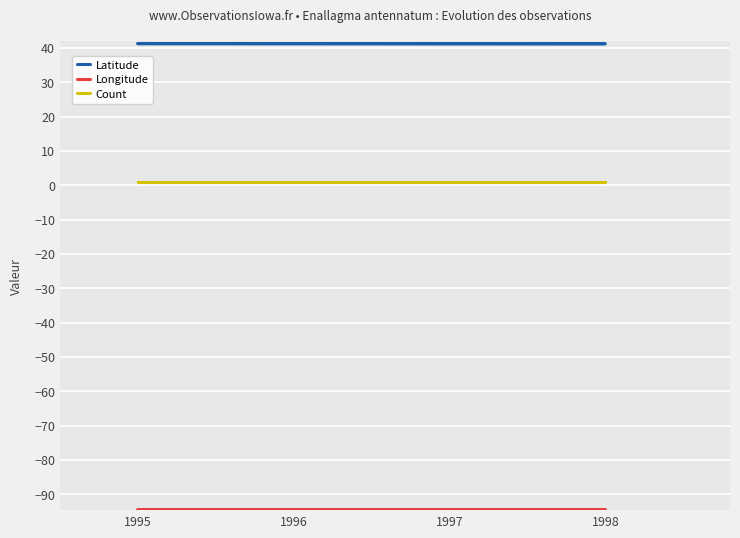

What value does the Latitude series have at 1995?

41.3